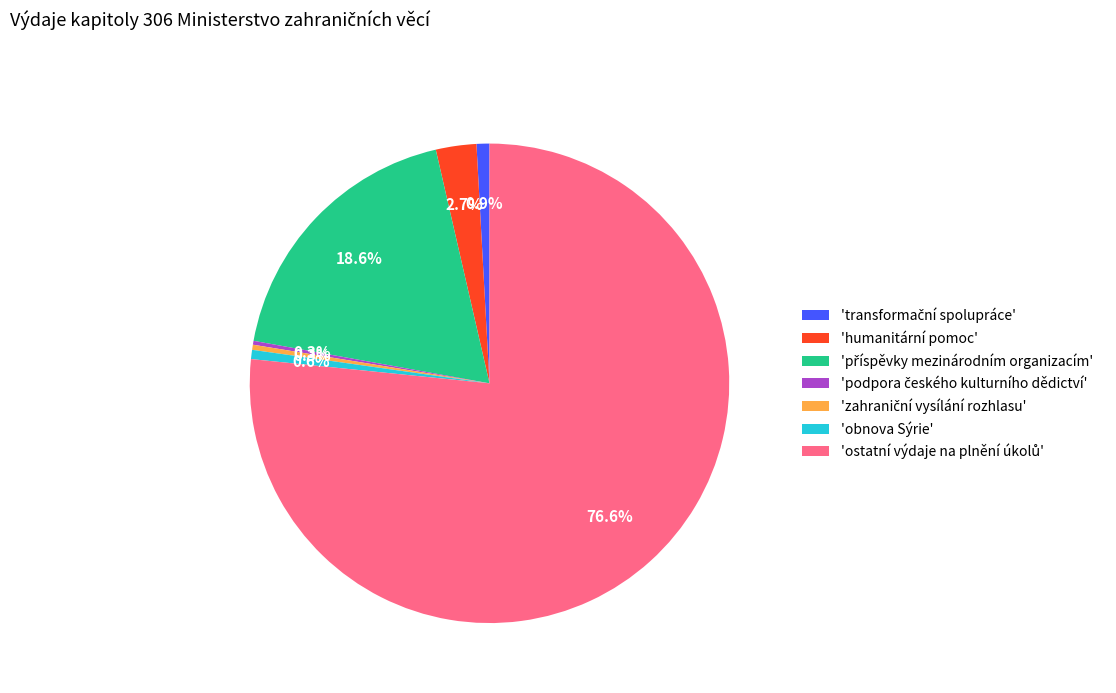

What portion of the pie excludes 'obnova Sýrie'?

99.4%